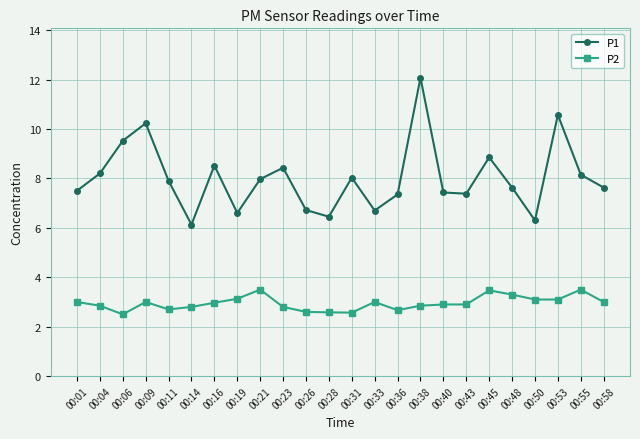

What is the difference between the second highest and minimum values in the P1 series?

4.4